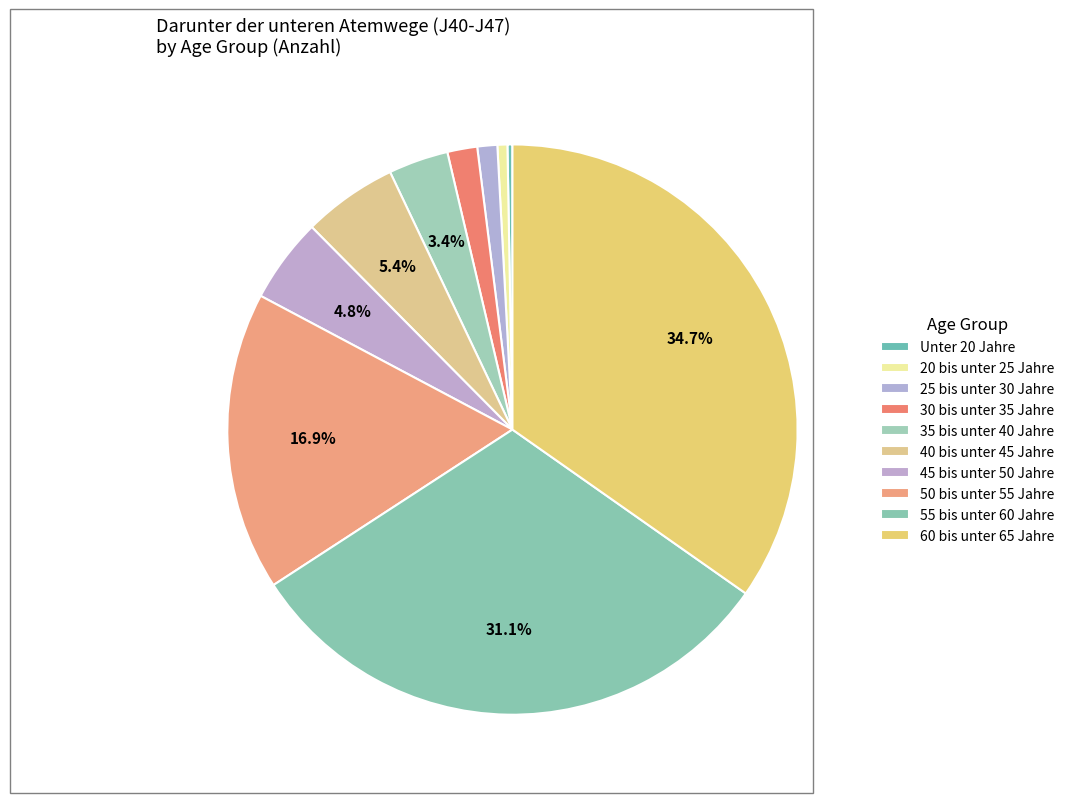

How much of the chart is everything except 60 bis unter 65 Jahre?

65.3%